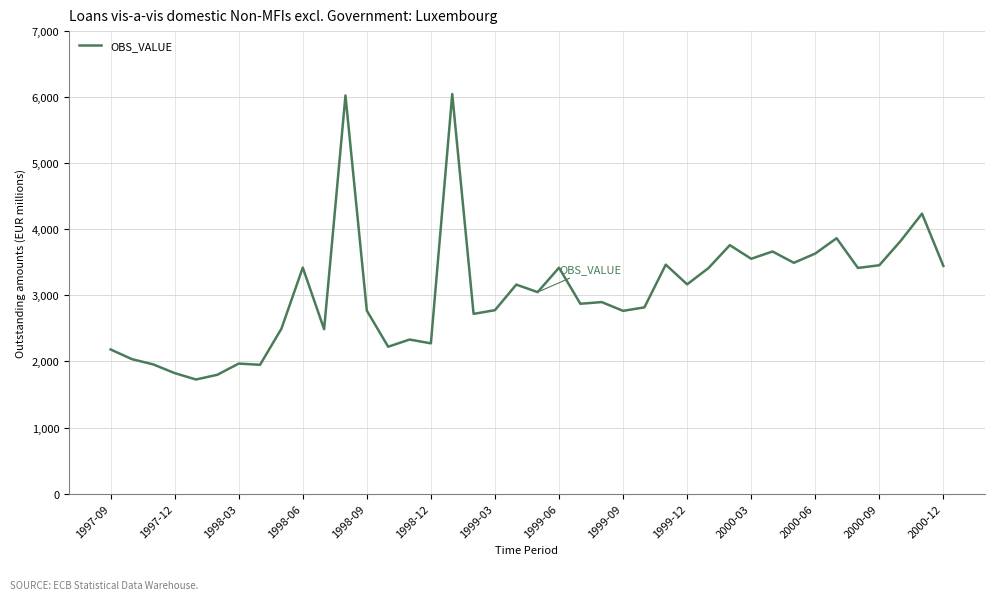

What is the difference between the maximum and minimum values?

4320.4